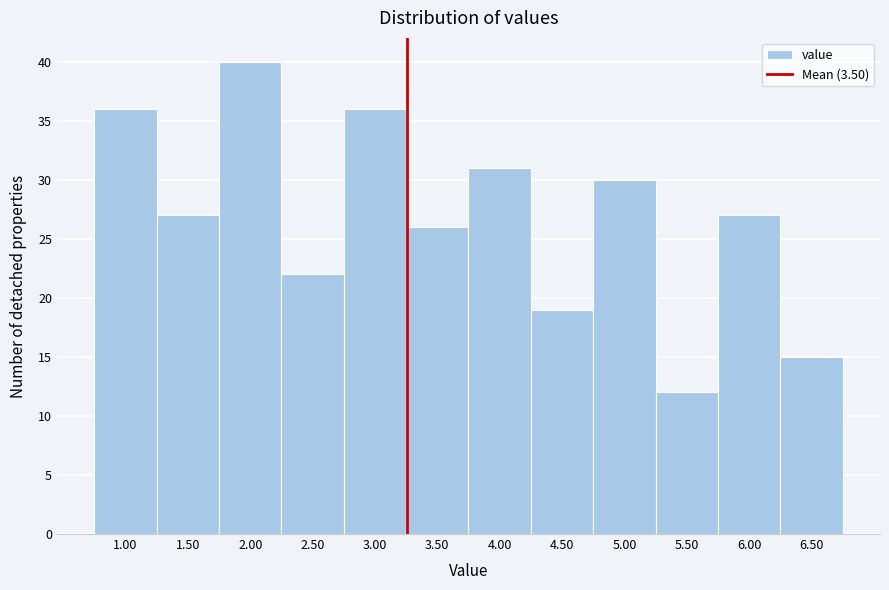

Reading right to left, transcribe all the data shown in this chart.

6.50=15	6.00=27	5.50=12	5.00=30	4.50=19	4.00=31	3.50=26	3.00=36	2.50=22	2.00=40	1.50=27	1.00=36